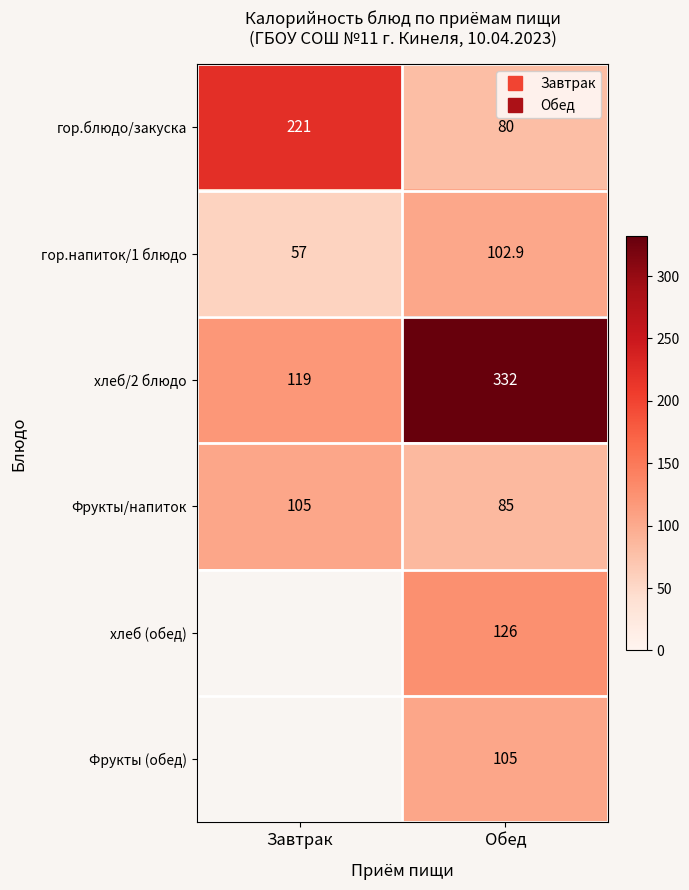

Which has a higher value, Завтрак or Обед?

Завтрак